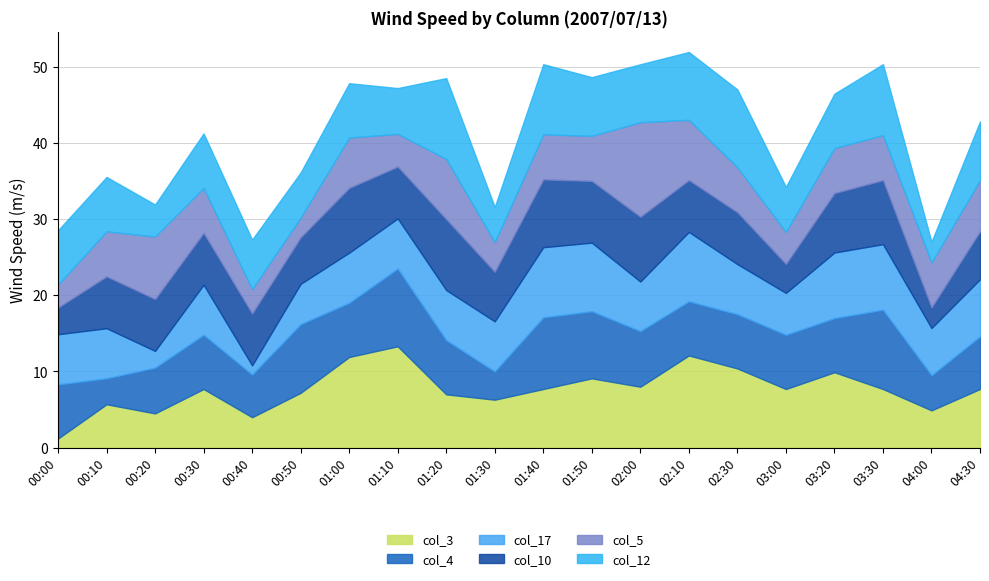

What is the approximate value of col_5 at 01:20?

7.9